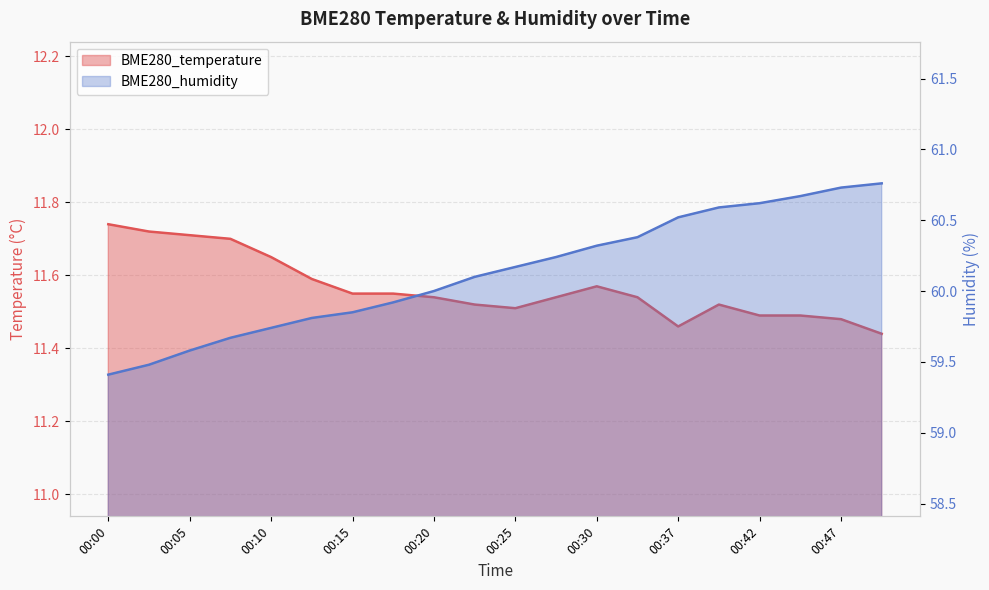

At which category does the chart reach its minimum across all series?

00:50